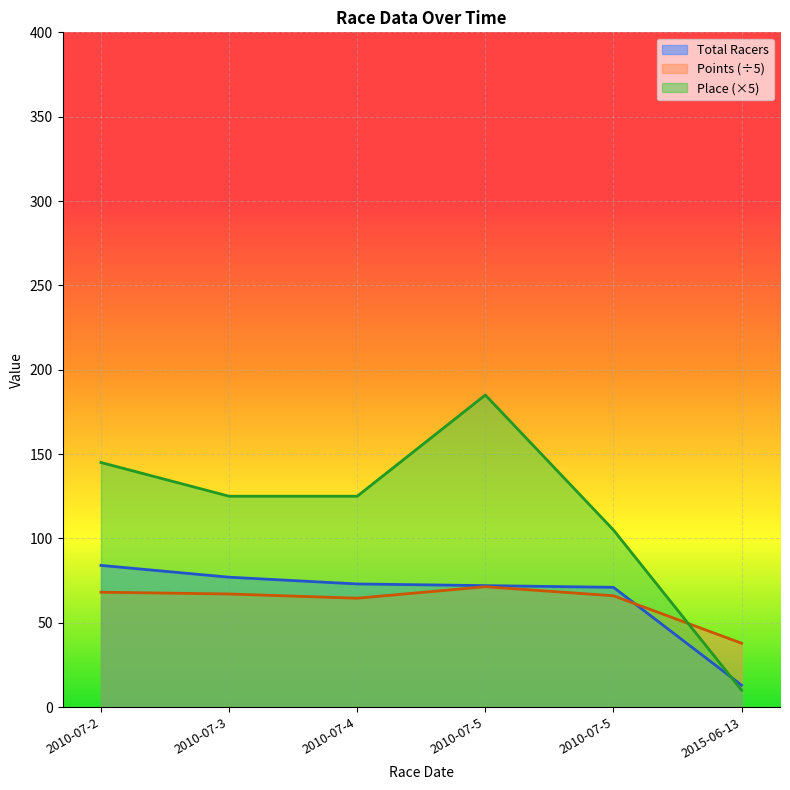

How many data points in Place are above 125?

2